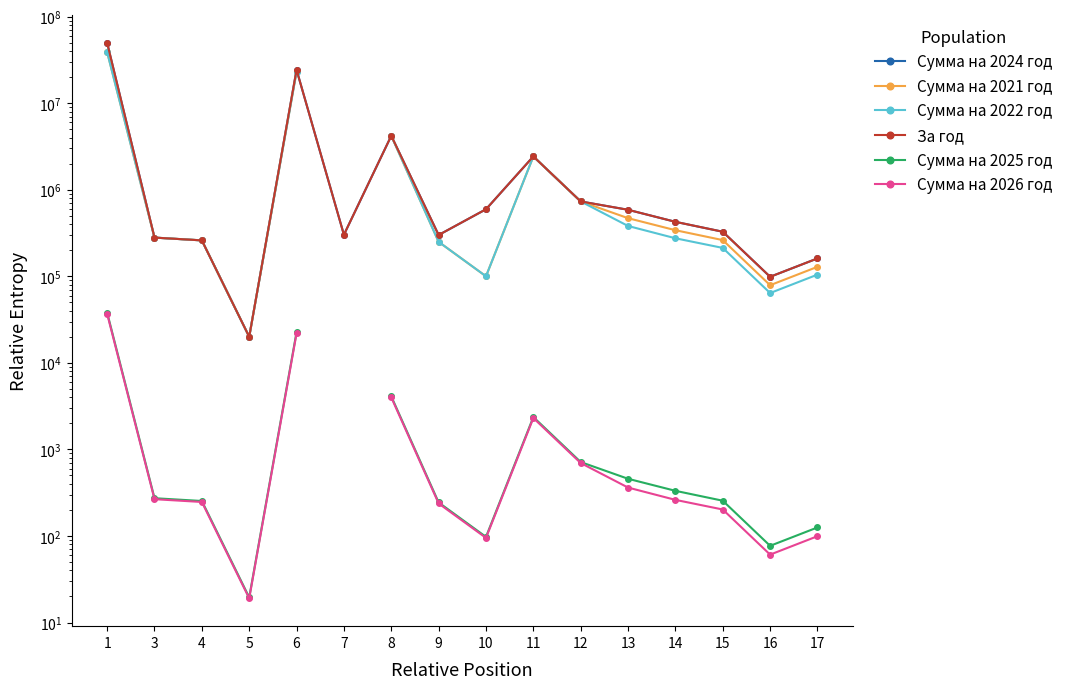

What is the total value across all series at 6?

94949135.5